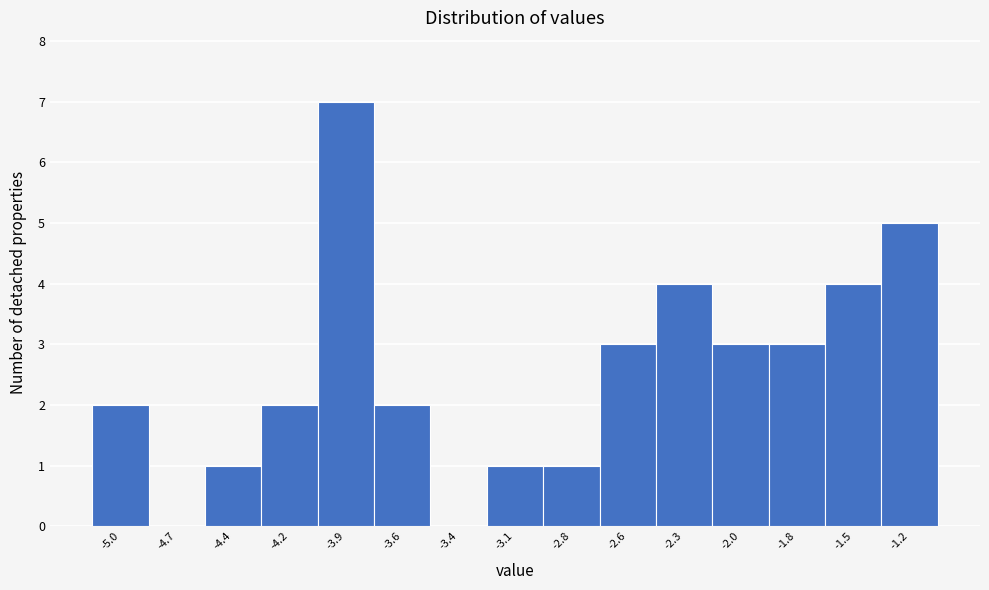

Which range on the x-axis has the tallest bar?

-4.05 to -3.75